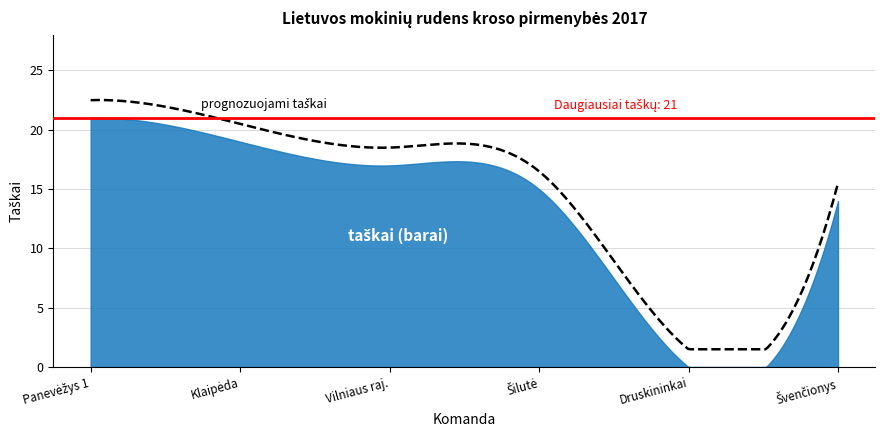

Is it true that the value at Vilniaus raj. is 27?

False